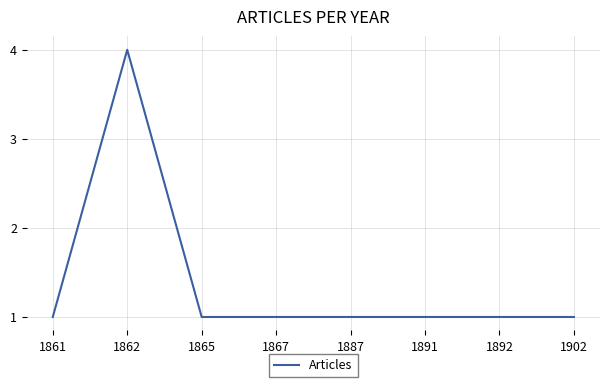

How many values are between 1 and 2?

7